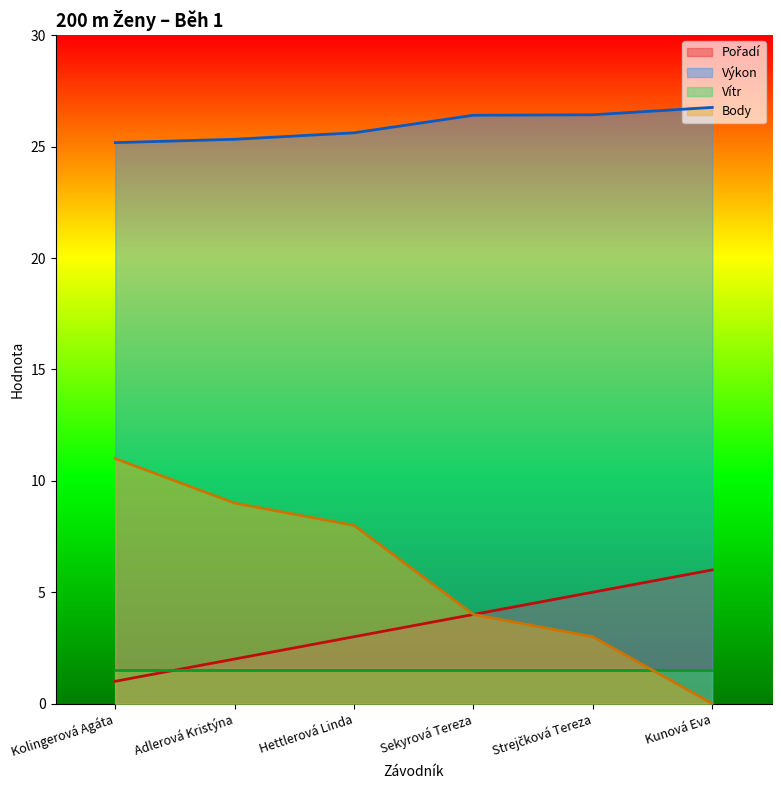

Rank the categories by Body value from highest to lowest.

Kolingerová Agáta, Adlerová Kristýna, Hettlerová Linda, Sekyrová Tereza, Strejčková Tereza, Kunová Eva